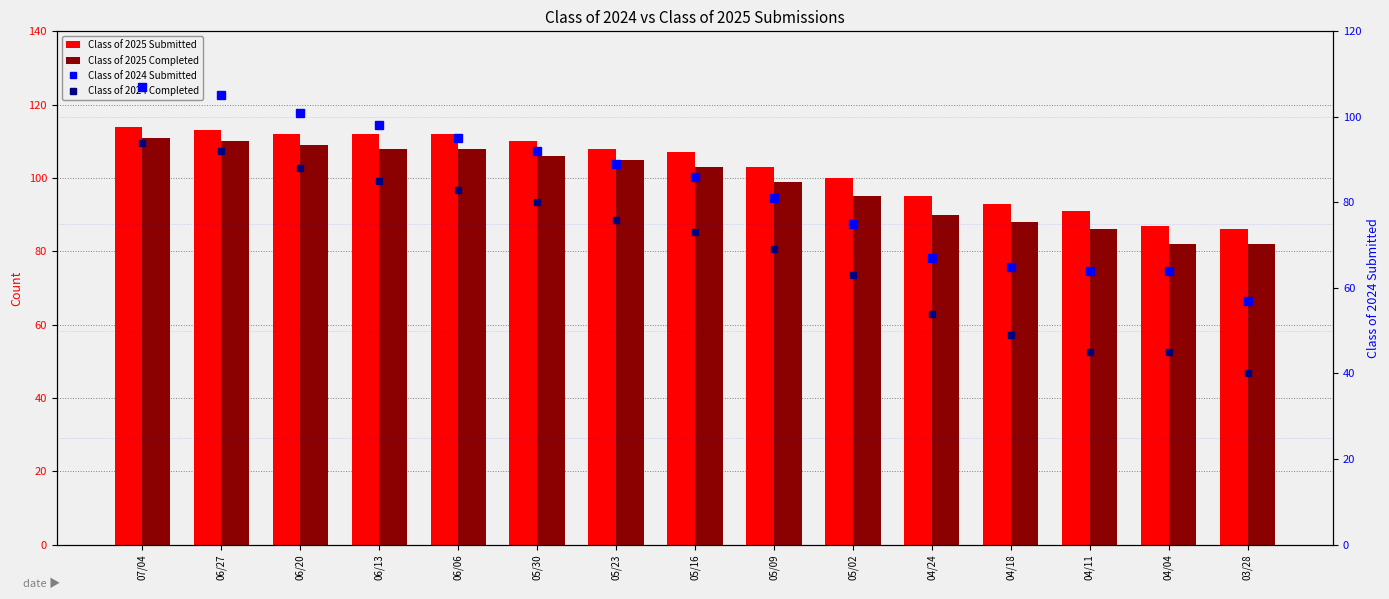

What is the value of the Class of 2024 Submitted bar at the 4th from the left?

98